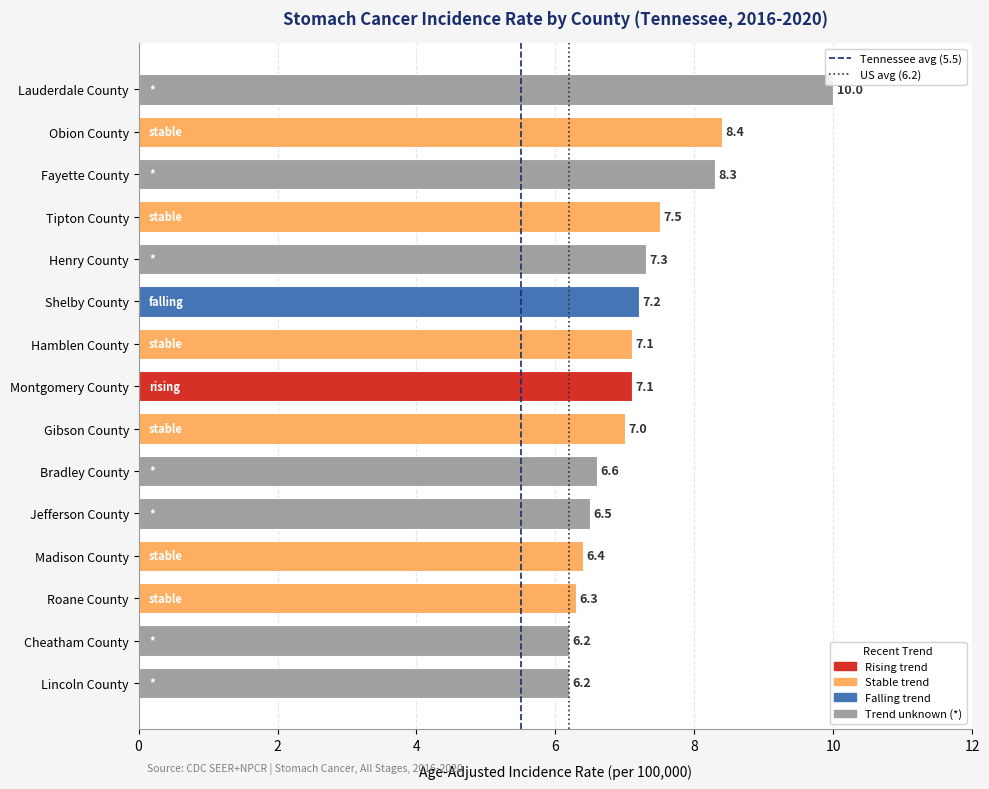

What is the change in value from Shelby County to Lauderdale County?

+2.8